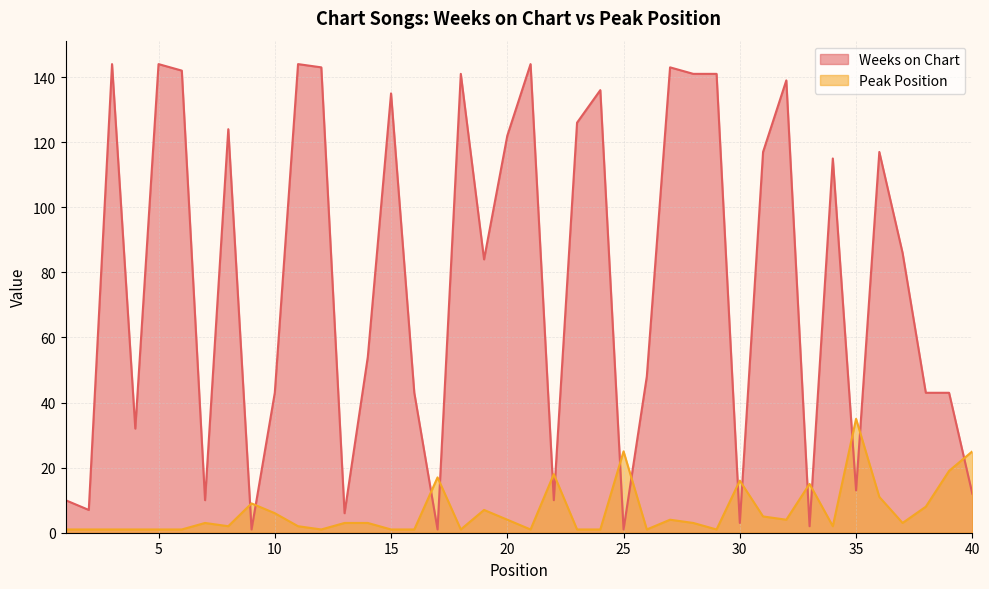

How many values in the Weeks on Chart series are below 86?

20